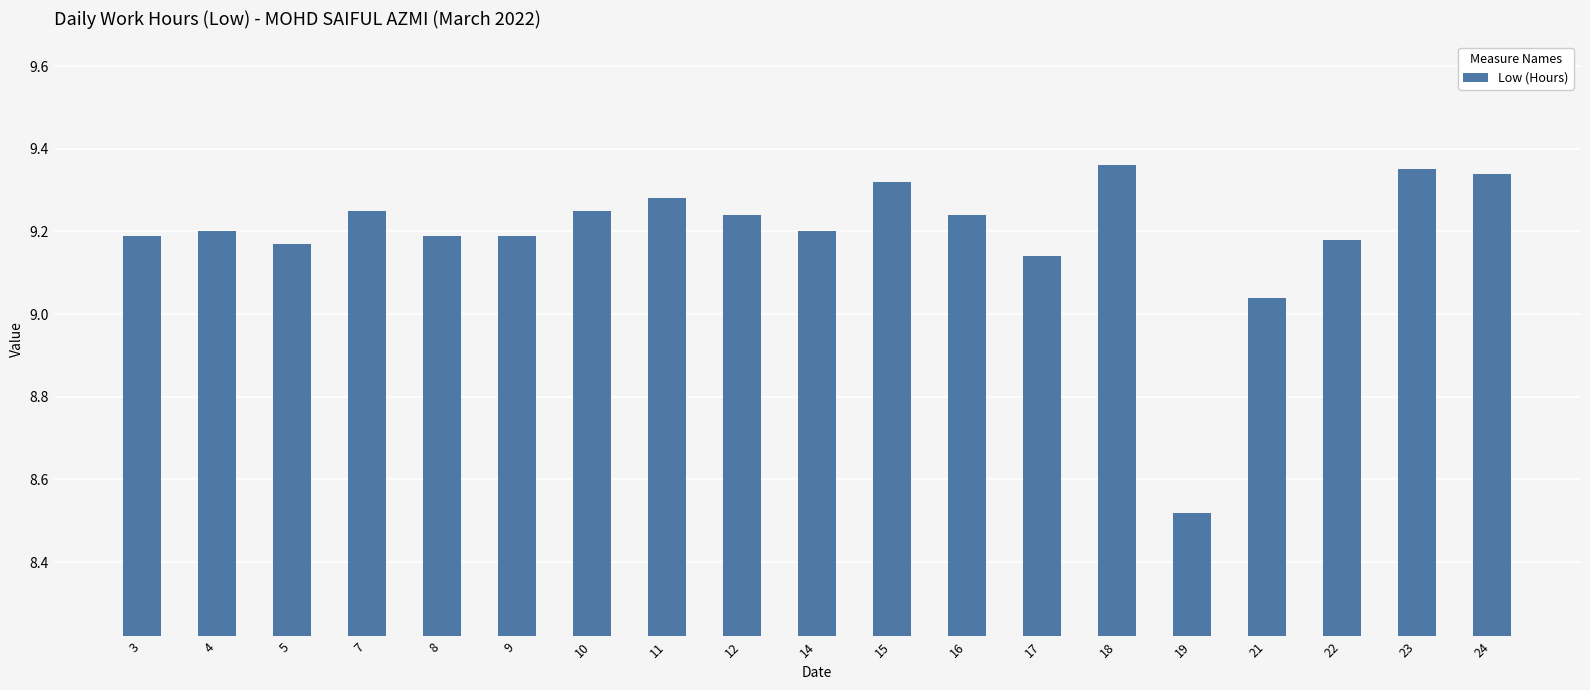

At which category does the chart reach its minimum across all series?

19